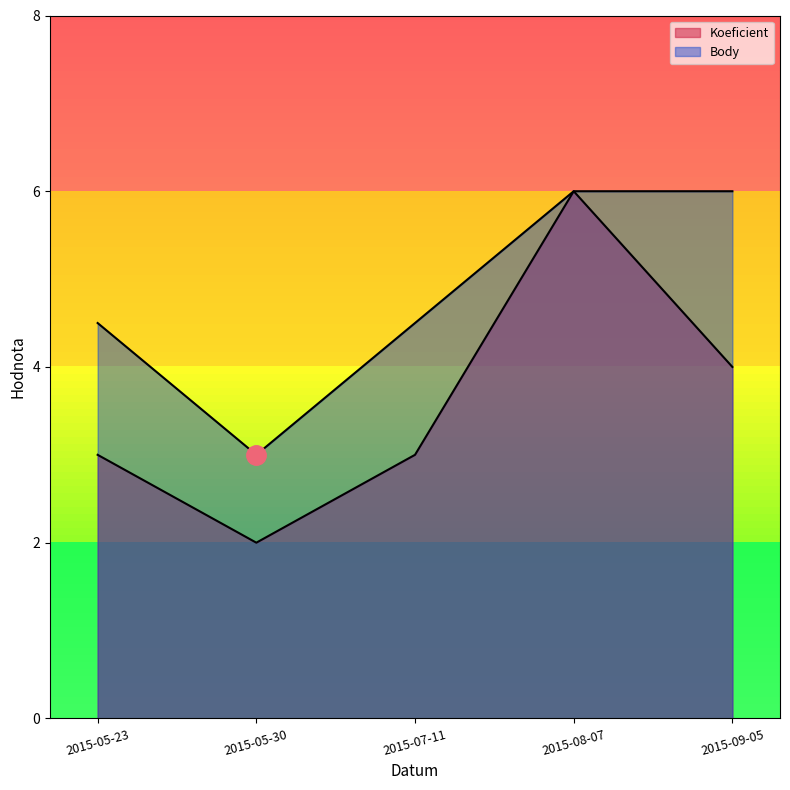

How many Koeficient values are between 3 and 4?

3